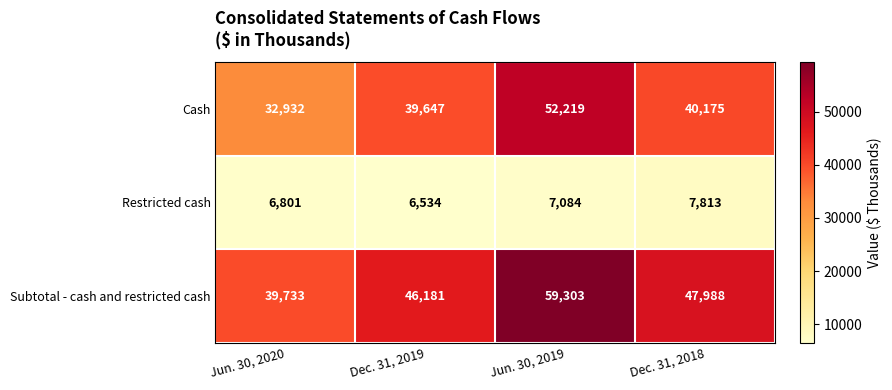

Which category has the lowest value across all series?

Dec. 31, 2019